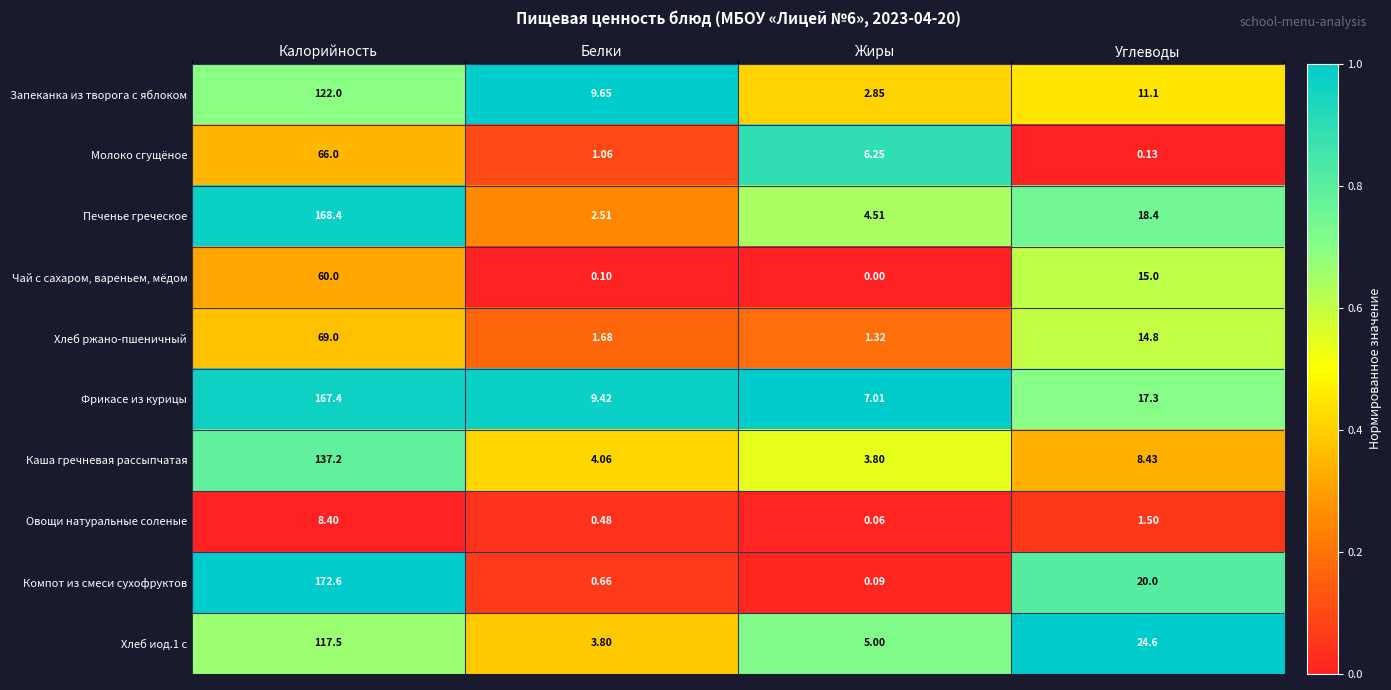

At Жиры, list the series in order from largest to smallest.

Фрикасе из курицы, Молоко сгущёное, Хлеб иод.1 с, Печенье греческое, Каша гречневая рассыпчатая, Запеканка из творога с яблоком, Хлеб ржано-пшеничный, Компот из смеси сухофруктов, Овощи натуральные соленые, Чай с сахаром, вареньем, мёдом